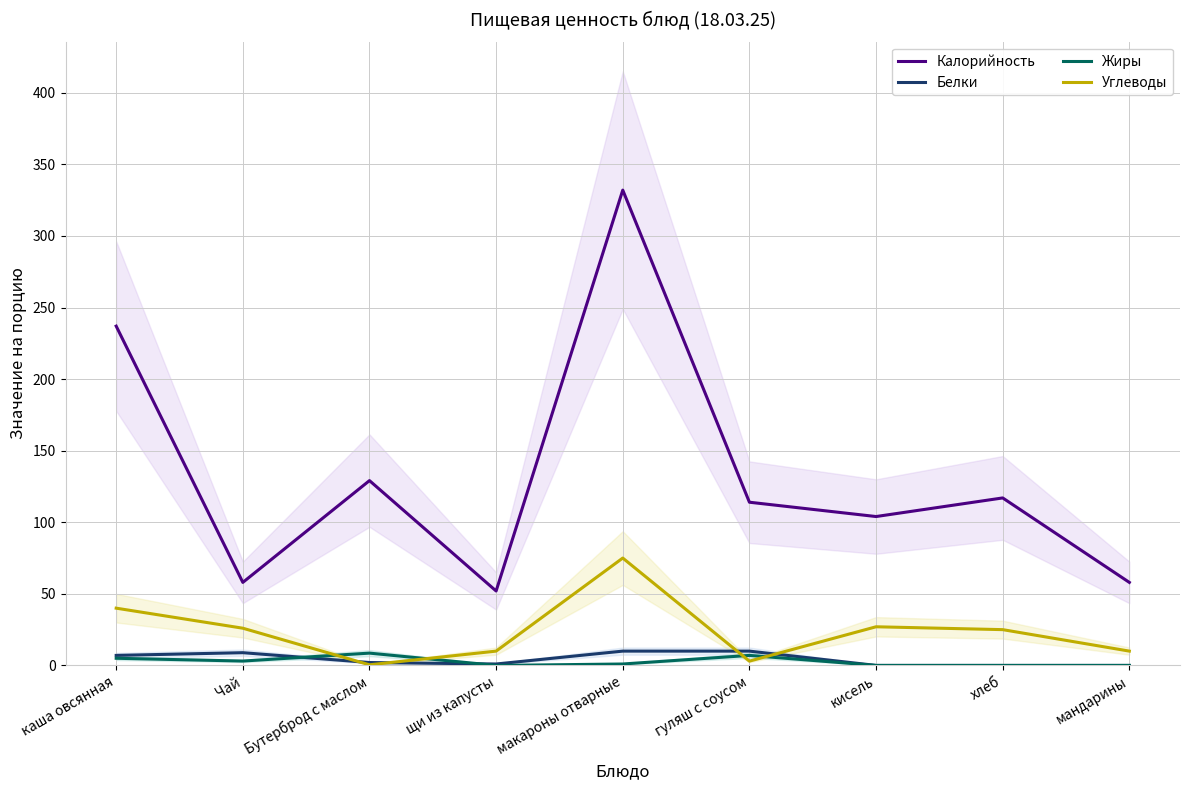

Is it true that Белки equals 10.0 at гуляш с соусом?

True